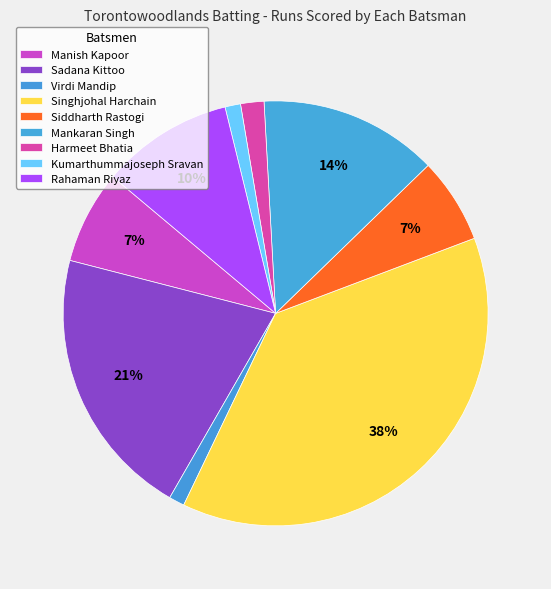

How many segments does this pie chart have?

9